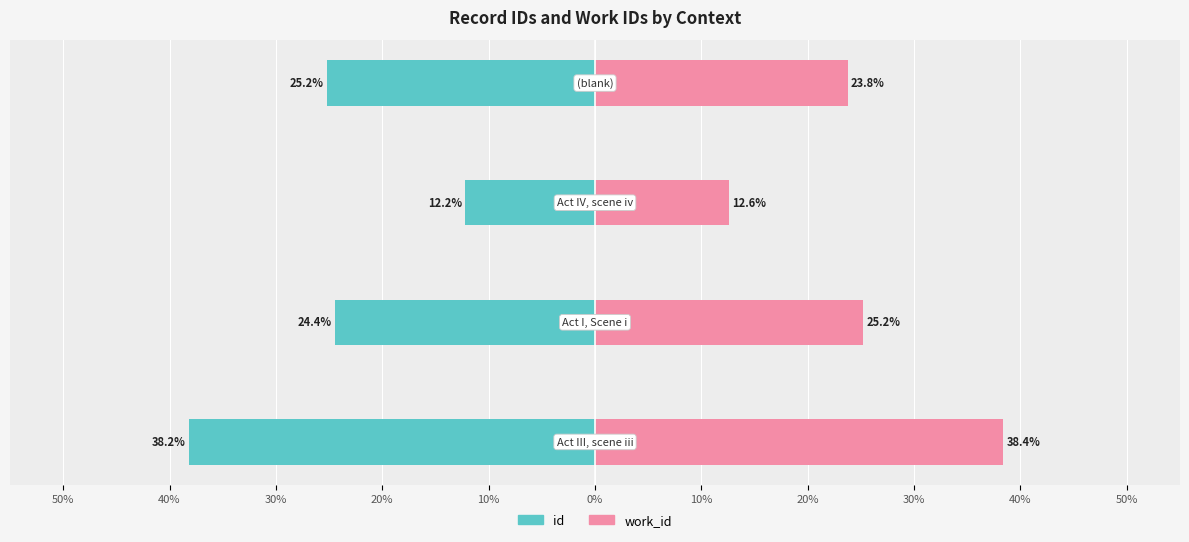

What is the sum of the work_id values at 50% and 40%?

63.6